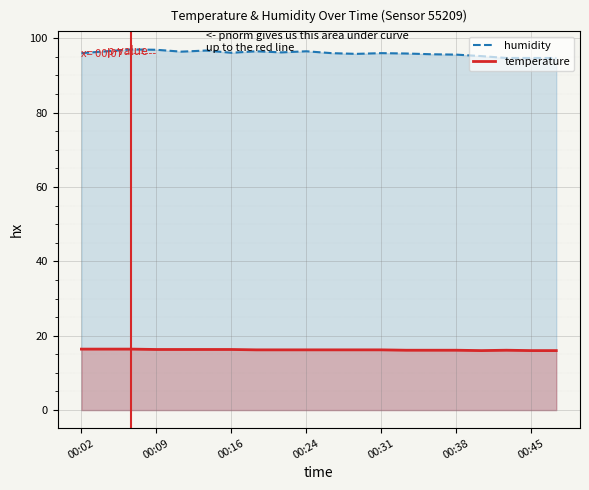

At which category does temperature reach its first local peak?

00:43